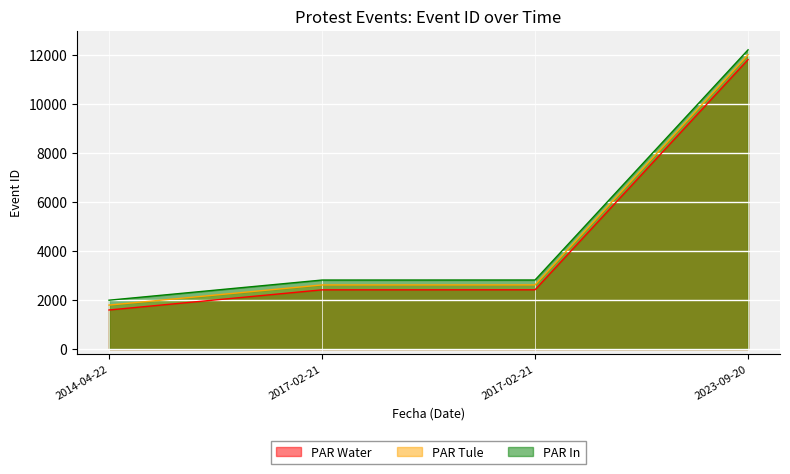

Where is PAR Tule nearest to the value 6909?

2017-02-21